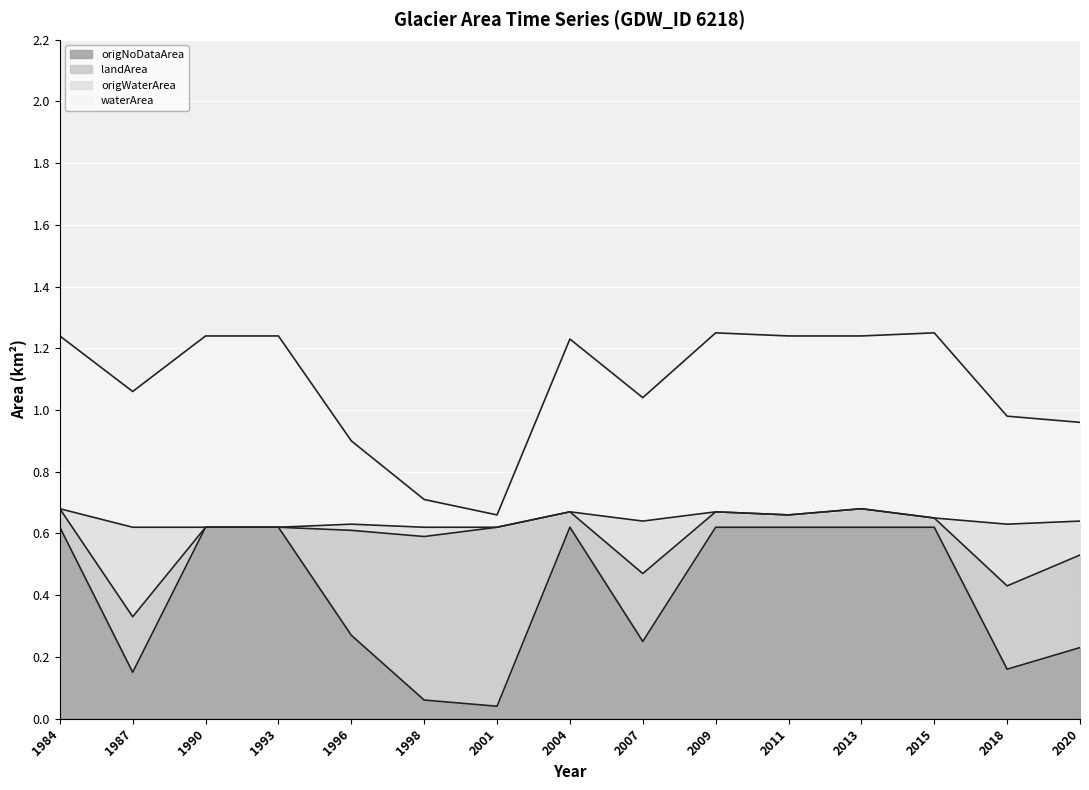

The value of waterArea at 2018 is 1.0. True or false?

True